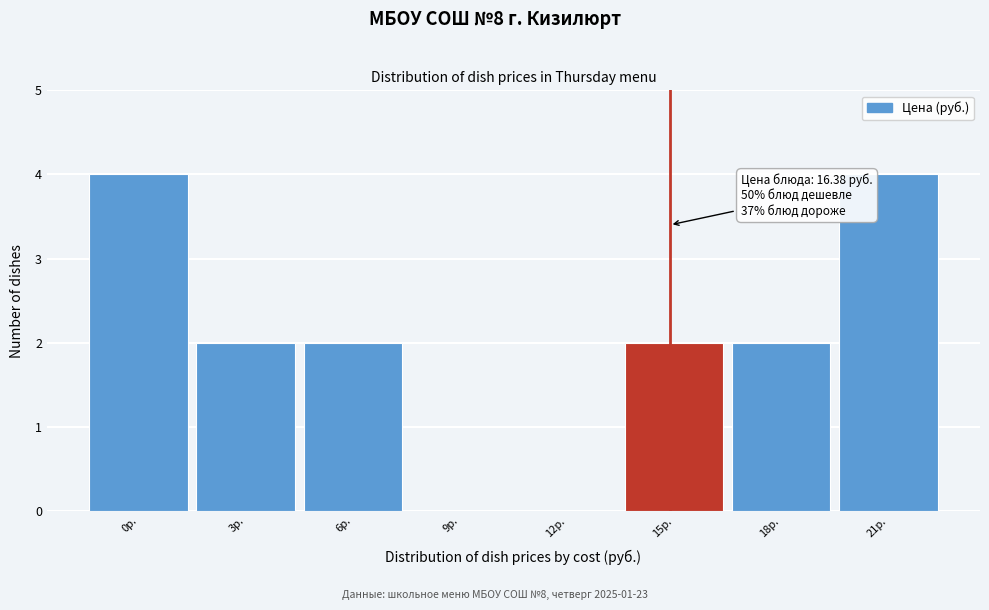

Reading right to left, extract all data points from this chart.

21р.=4	18р.=2	15р.=2	12р.=0	9р.=0	6р.=2	3р.=2	0р.=4